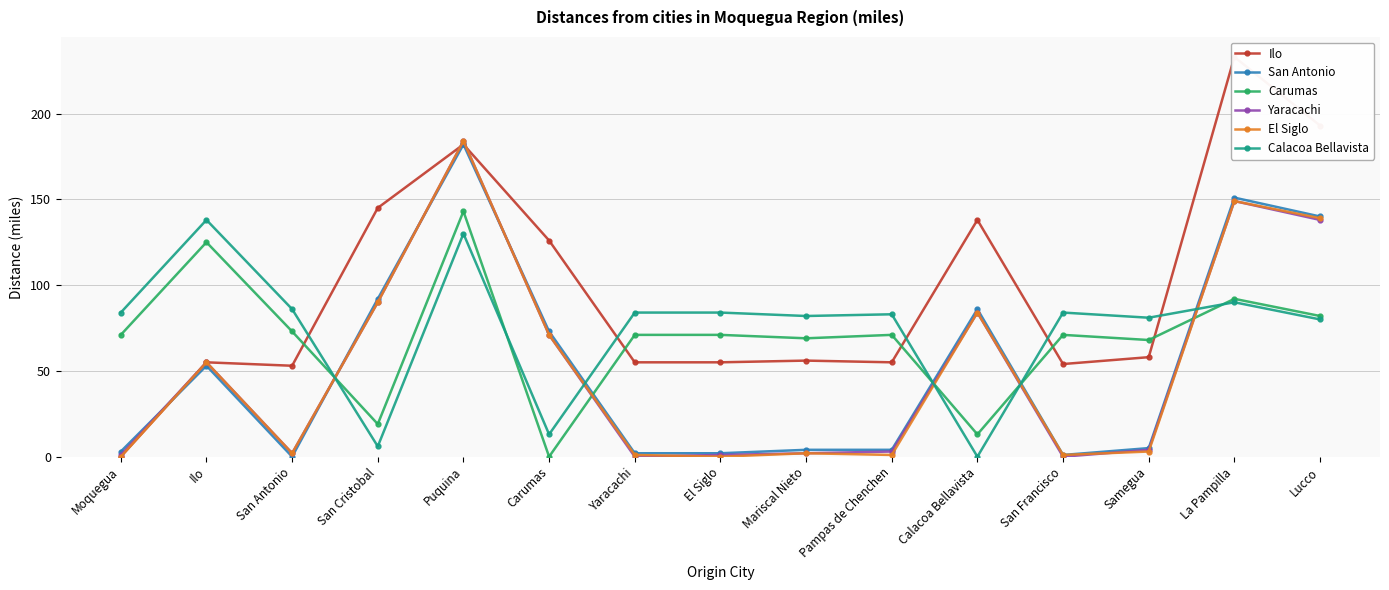

What is the difference between the maximum and minimum values in the Carumas series?

143